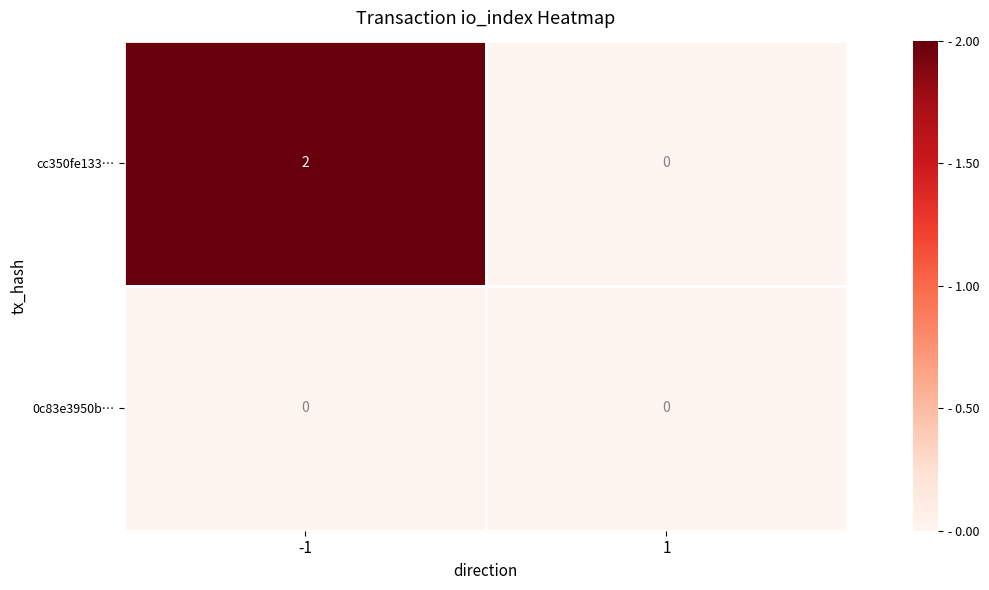

Is the value of 0c83e3950b… at 1 greater than the value of cc350fe133… at -1?

No